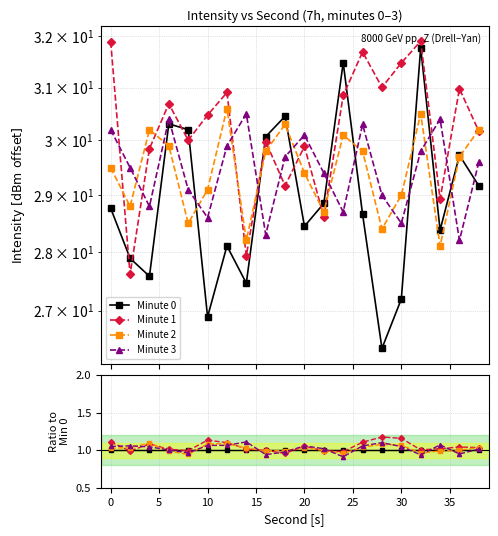

How many times do Minute 2 and Minute 1 cross each other?

9